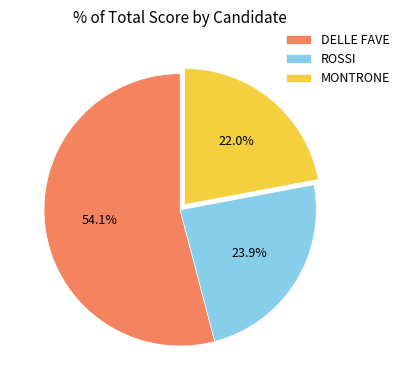

To the nearest percent, what is the combined percentage of ROSSI and MONTRONE?

46%